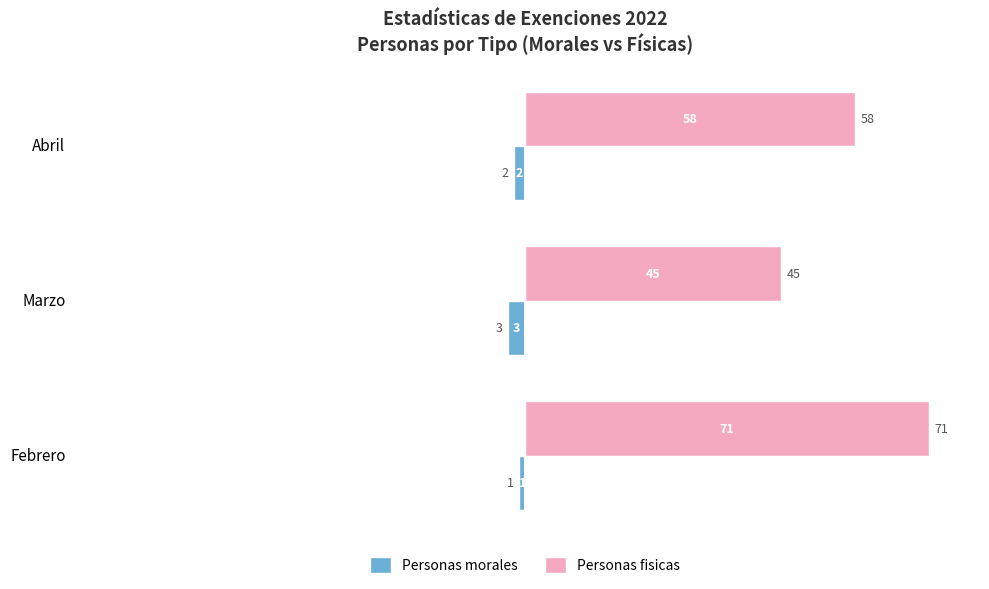

Between Febrero and Abril, which series saw the biggest shift?

Personas fisicas